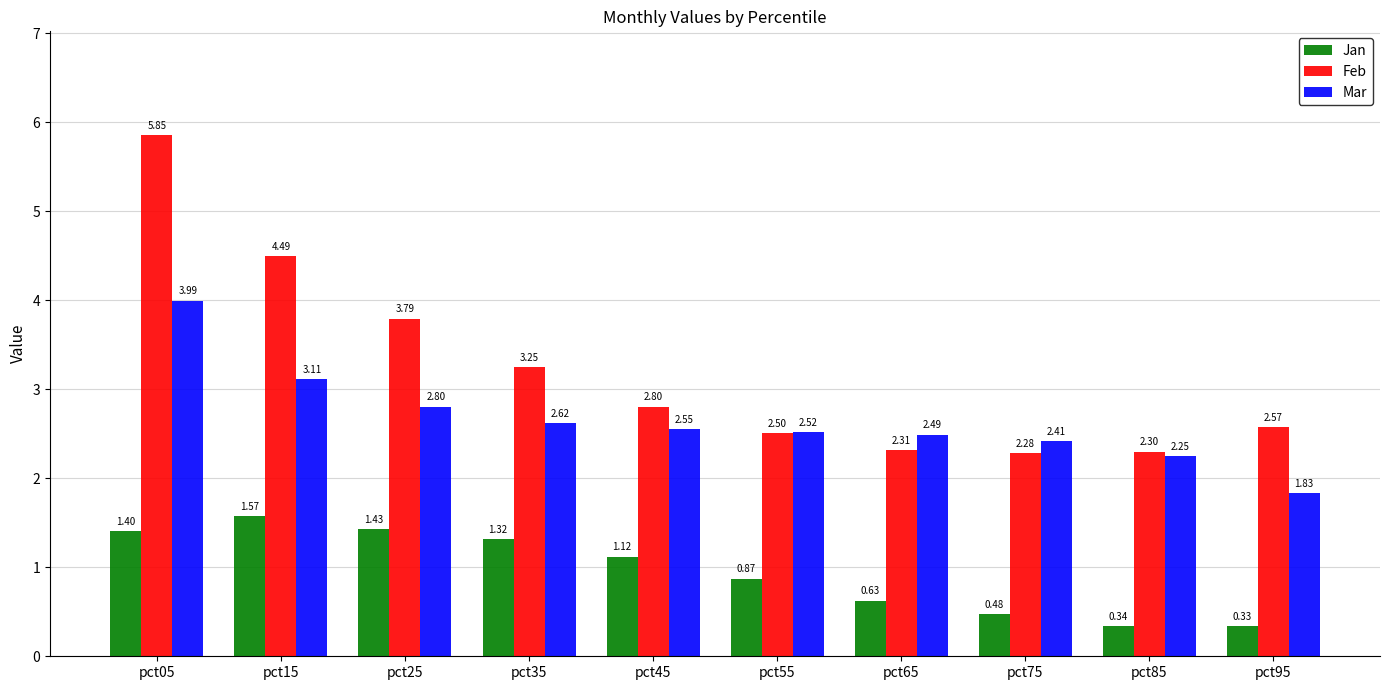

What value does the Feb series have at pct25?

3.8